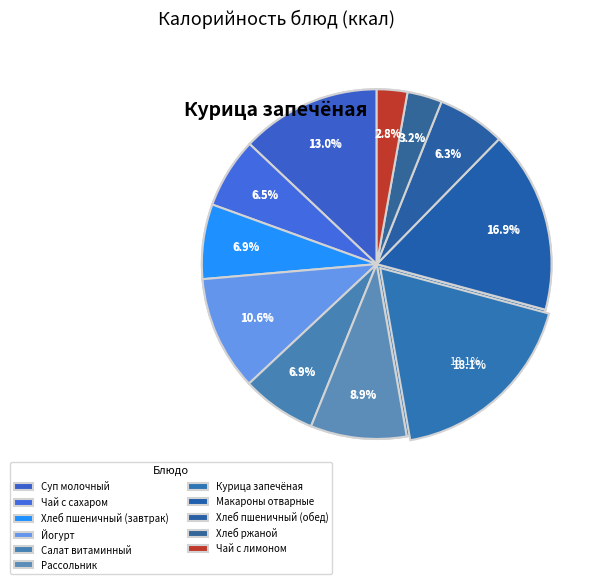

Which slice is the largest?

Курица запечёная